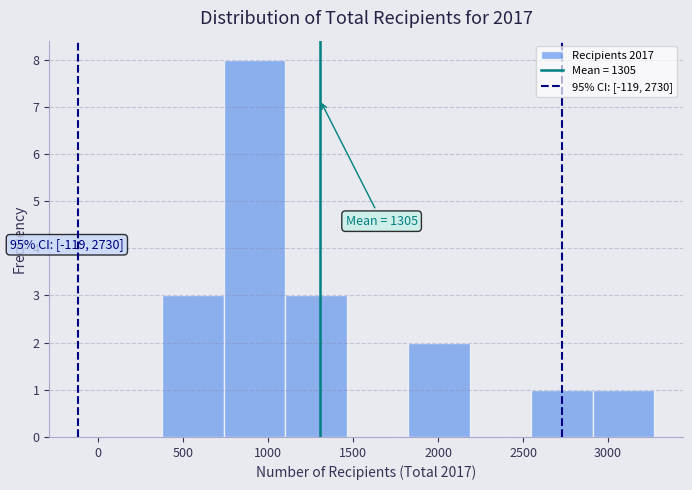

Over which range of the x-axis is the bar tallest?

750 to 1100